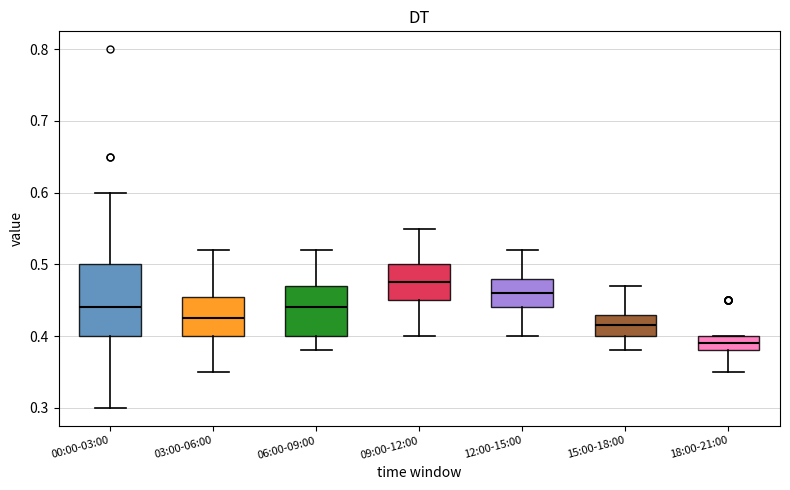

Comparing the boxes themselves (not the whiskers), which one is the tallest?

00:00-03:00